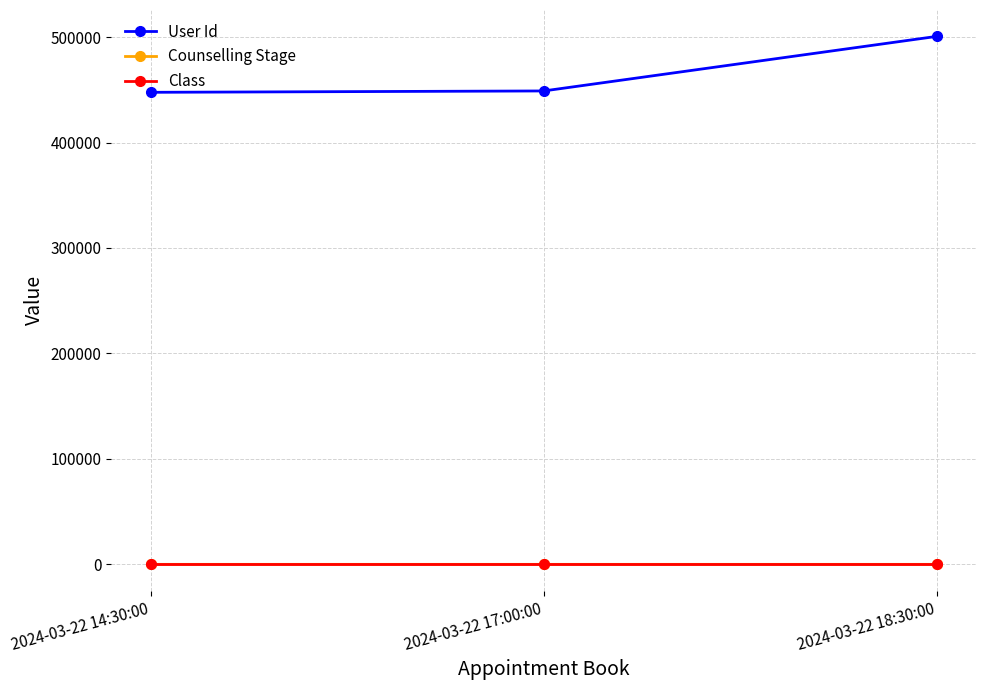

What is the label of the 2nd point from the right?

2024-03-22 17:00:00